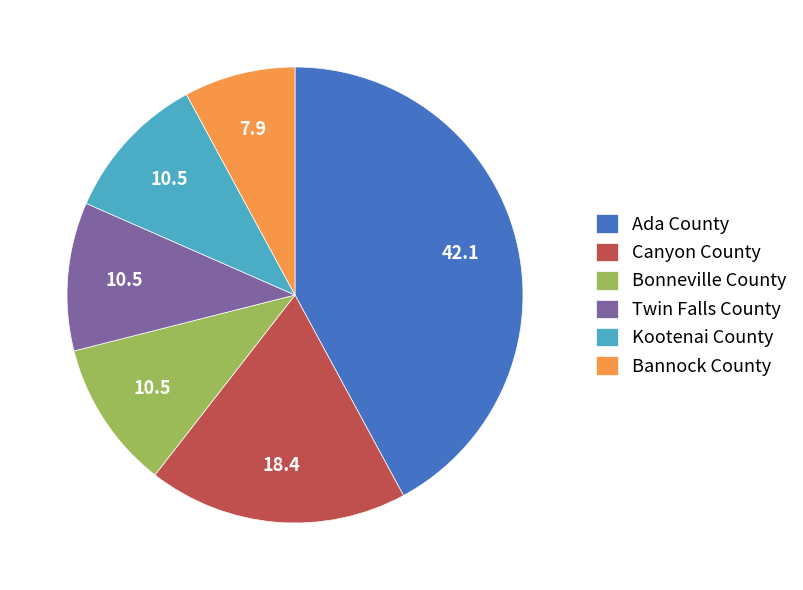

Is the sum of Bannock County and Twin Falls County greater than half?

No